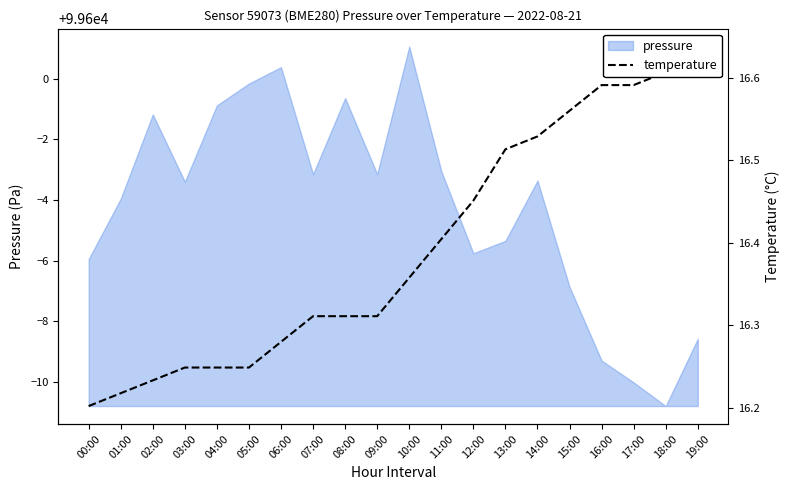

The chart shows a value of 55070.8 at 02:00. True or false?

False